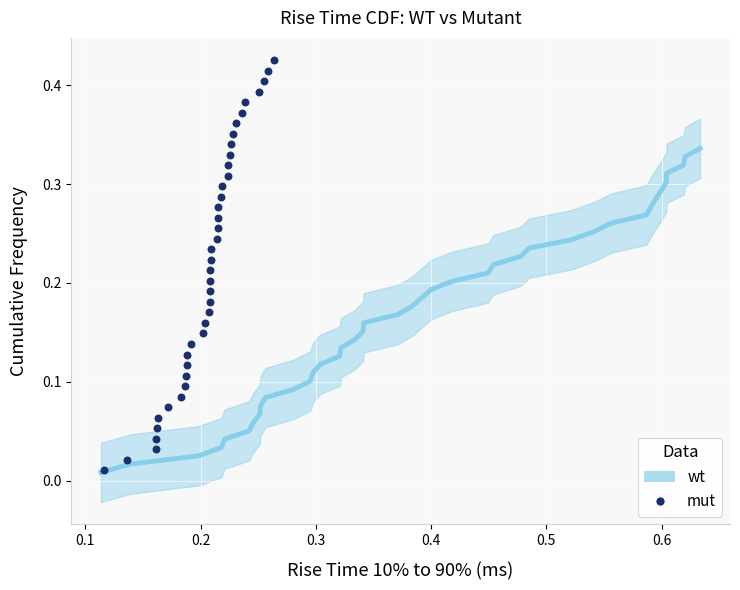

Is the value of mut at 32 greater than the value of wt at 0.4?

Yes